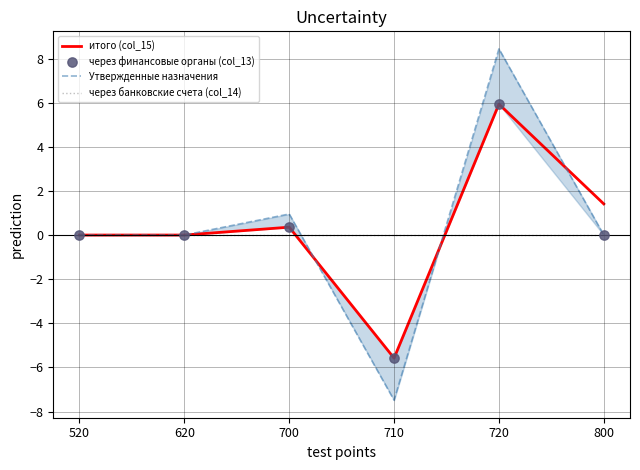

What is the total value across all series at 720?

20.3